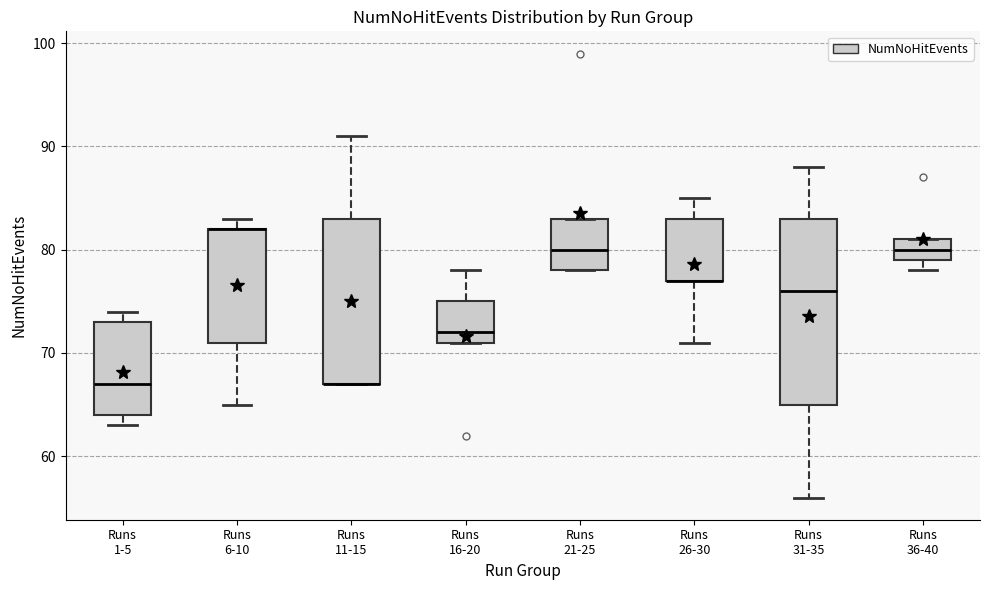

Reading left to right, transcribe this box plot: for each box, give where its median line is, the range the box spans, and where its two whiskers end, as read against the y-axis. The values are not printed on the chart, so give them approximately, as read against the axis.

Runs 1-5: median 67, box 64 to 73, whiskers 63 to 74
Runs 6-10: median 82 (drawn on the box's upper edge), box 71 to 82, whiskers 65 to 83
Runs 11-15: median 67 (drawn on the box's lower edge), box 67 to 83, whiskers 67 to 91
Runs 16-20: median 72, box 71 to 75, whiskers 71 to 78
Runs 21-25: median 80, box 78 to 83, whiskers 78 to 83
Runs 26-30: median 77 (drawn on the box's lower edge), box 77 to 83, whiskers 71 to 85
Runs 31-35: median 76, box 65 to 83, whiskers 56 to 88
Runs 36-40: median 80, box 79 to 81, whiskers 78 to 81